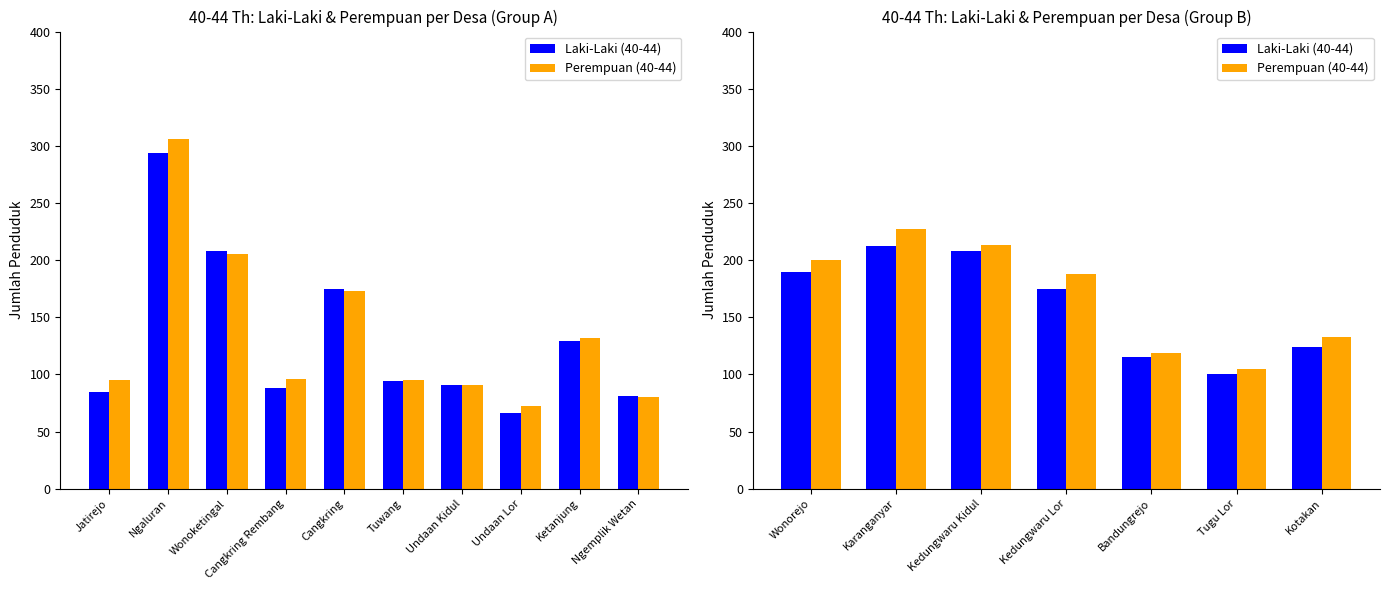

Which series changed the most between Tugu Lor and Kotakan?

Perempuan (40-44)